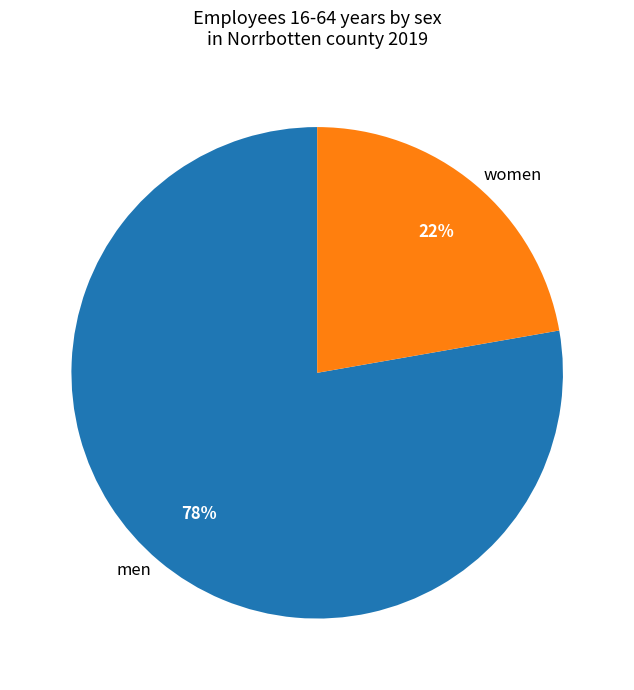

To the nearest percent, what is the combined percentage of women and men?

100%